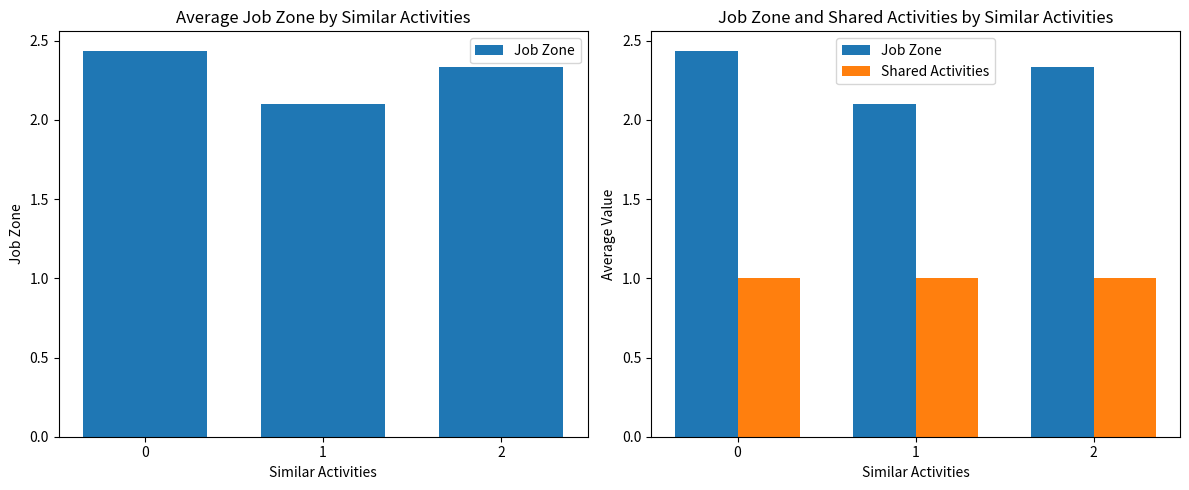

How many groups of bars are there?

3